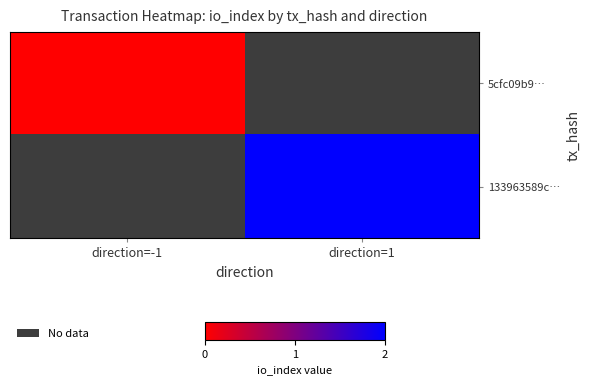

At how many categories does at least one series exceed 1?

1